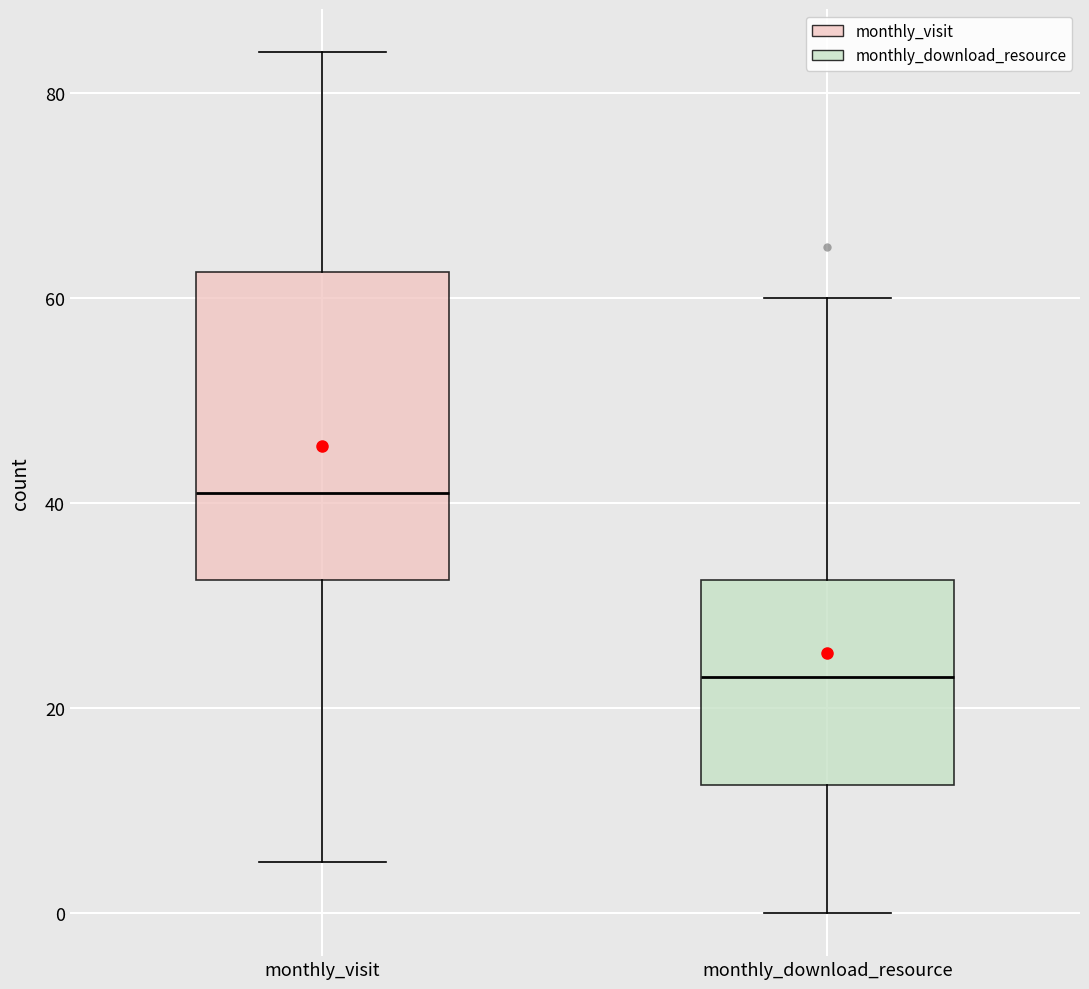

Which box's median line is the highest?

monthly_visit